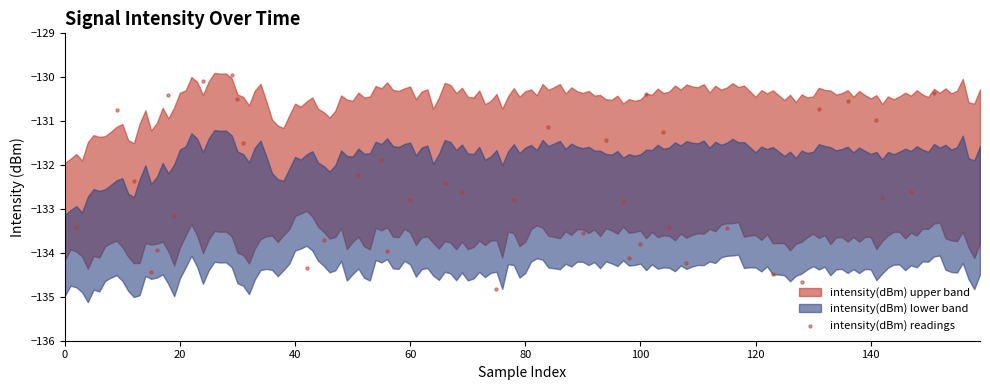

What Y value in the scatter plot is closest to -132?

-131.9